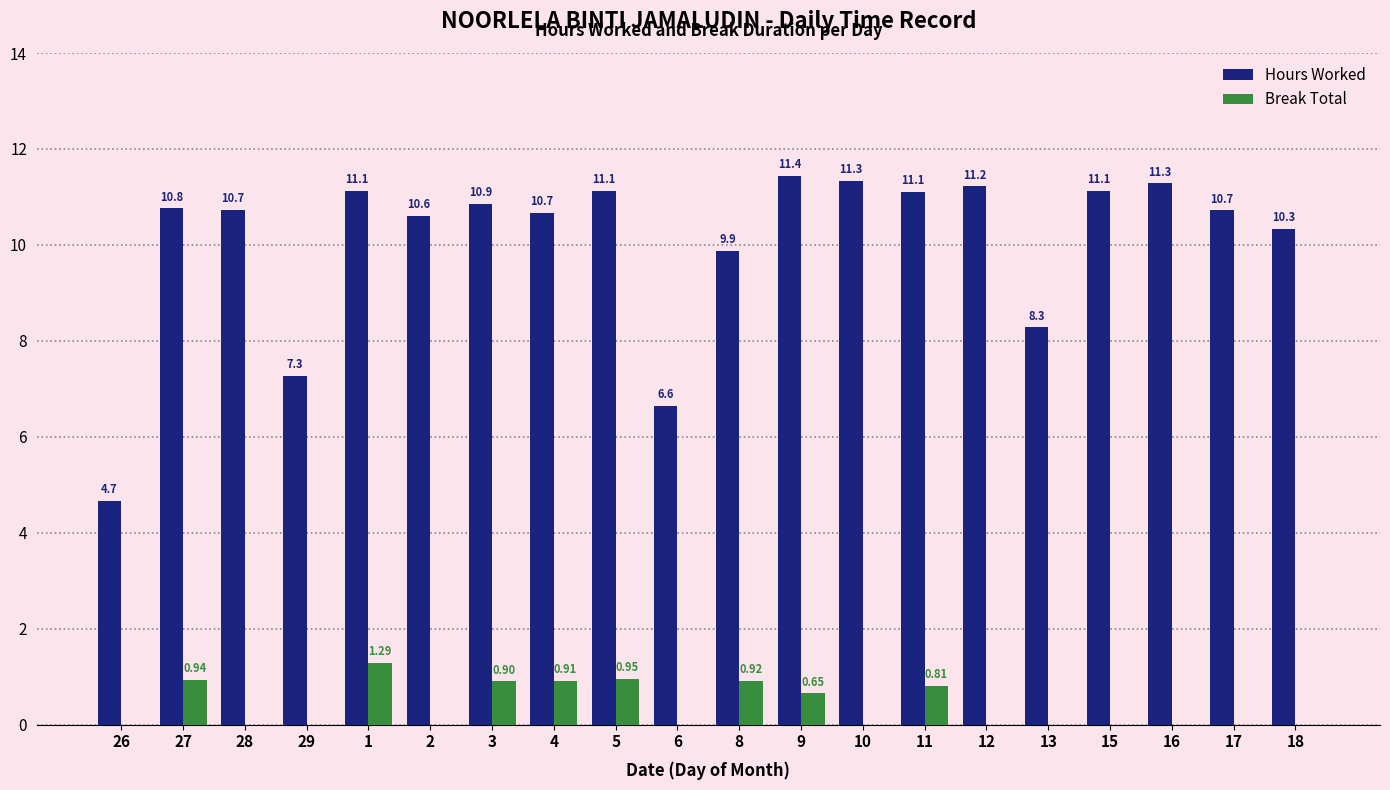

Which series has the largest total across all categories?

Hours Worked